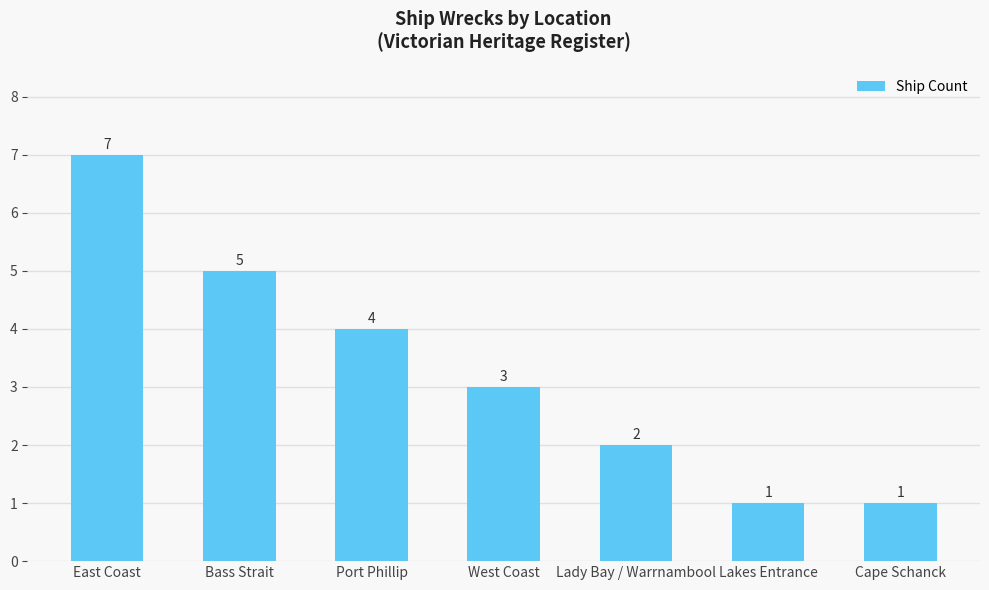

What is the difference between the second highest and second lowest values?

4